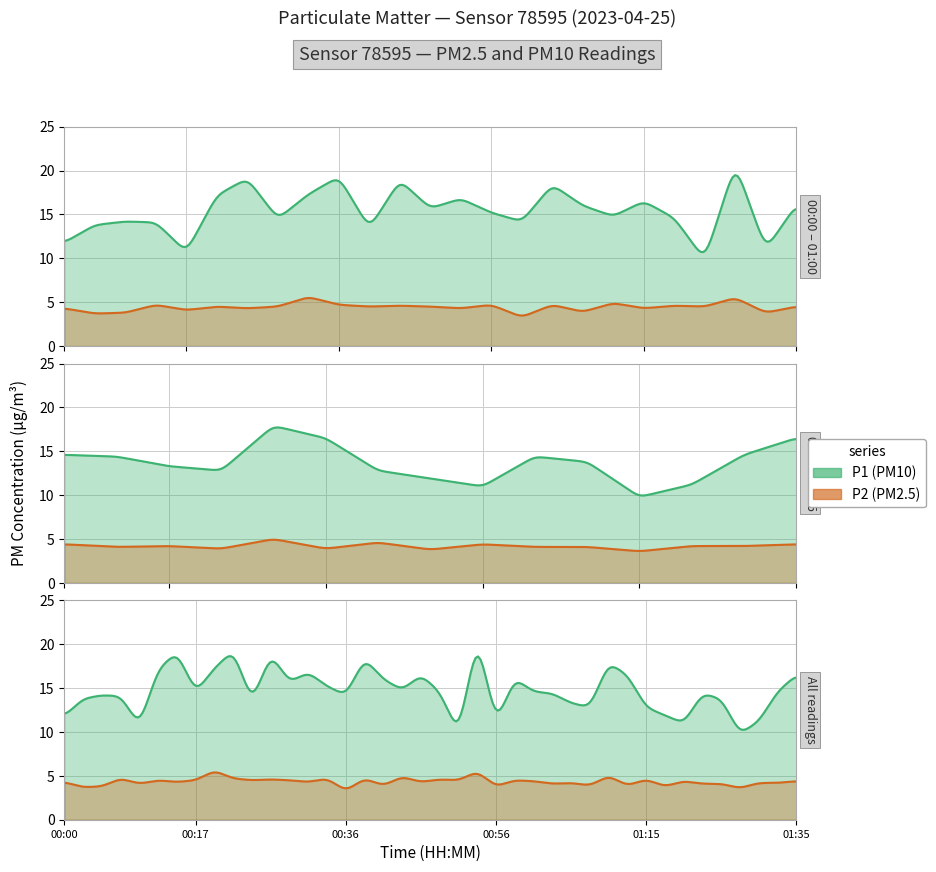

Is the value of P2 at 00:00 greater than the value of P1 at 00:36?

No